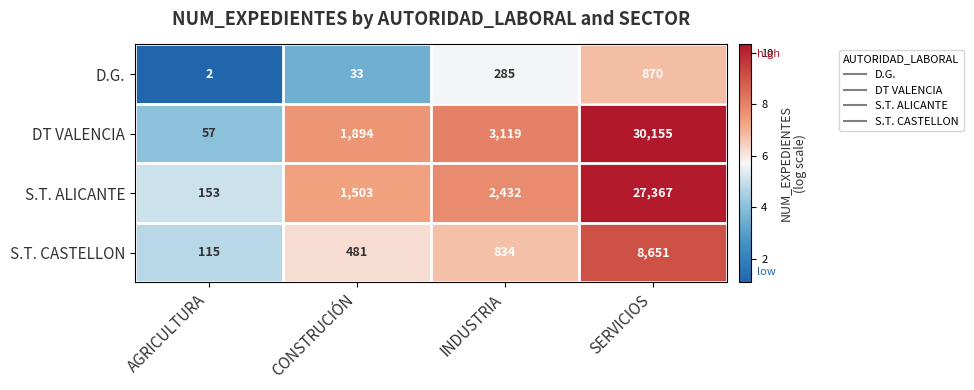

What is the sum of the S.T. CASTELLON values at SERVICIOS and CONSTRUCIÓN?

9132